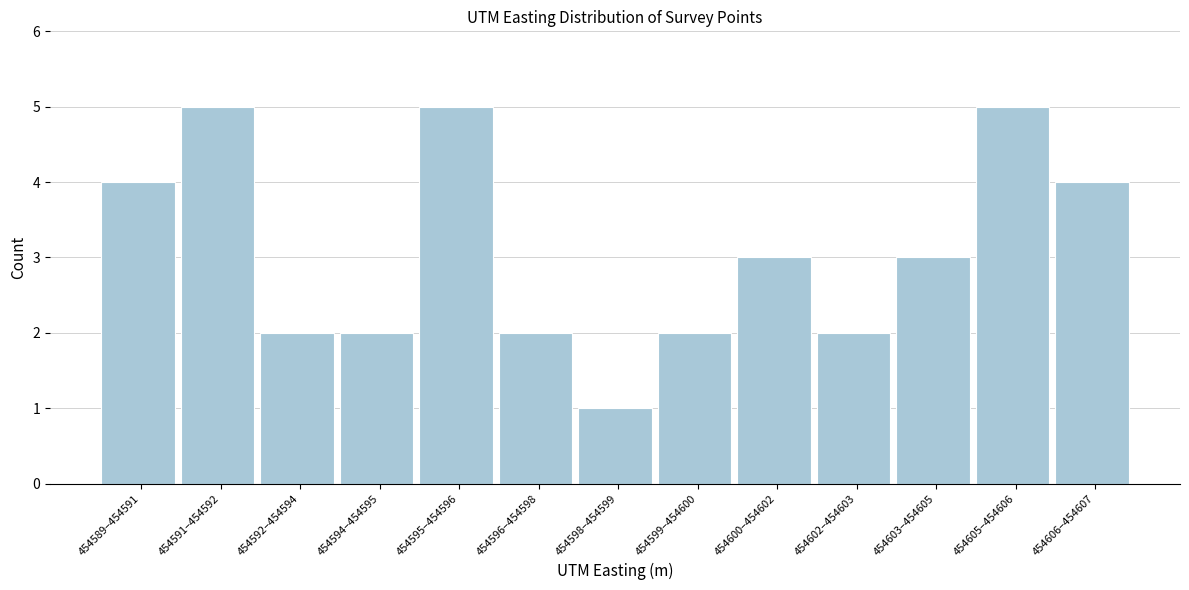

Reading left to right, extract all data points from this chart.

454589–454591=4	454591–454592=5	454592–454594=2	454594–454595=2	454595–454596=5	454596–454598=2	454598–454599=1	454599–454600=2	454600–454602=3	454602–454603=2	454603–454605=3	454605–454606=5	454606–454607=4